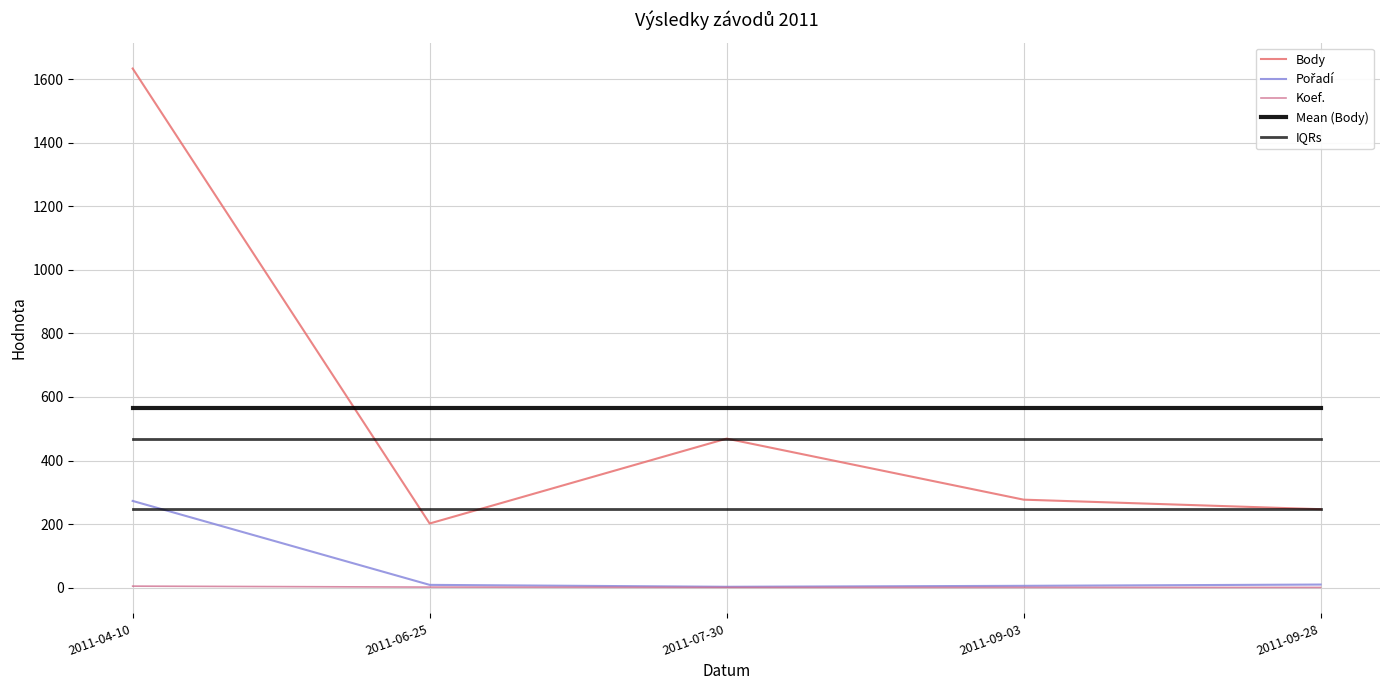

At which category does the chart reach its peak across all series?

2011-04-10